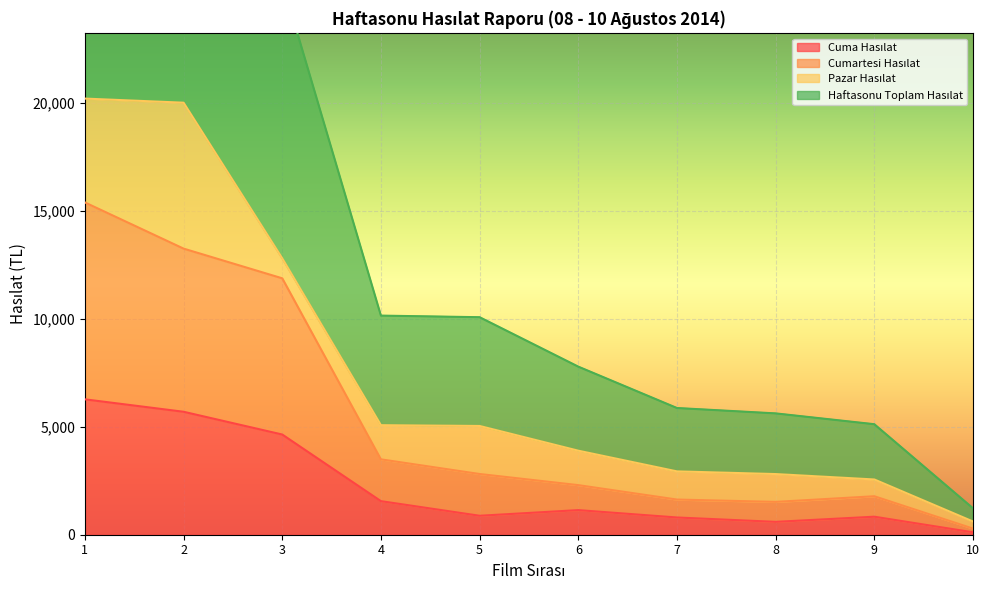

What is the total value across all series at 3?

29304.5